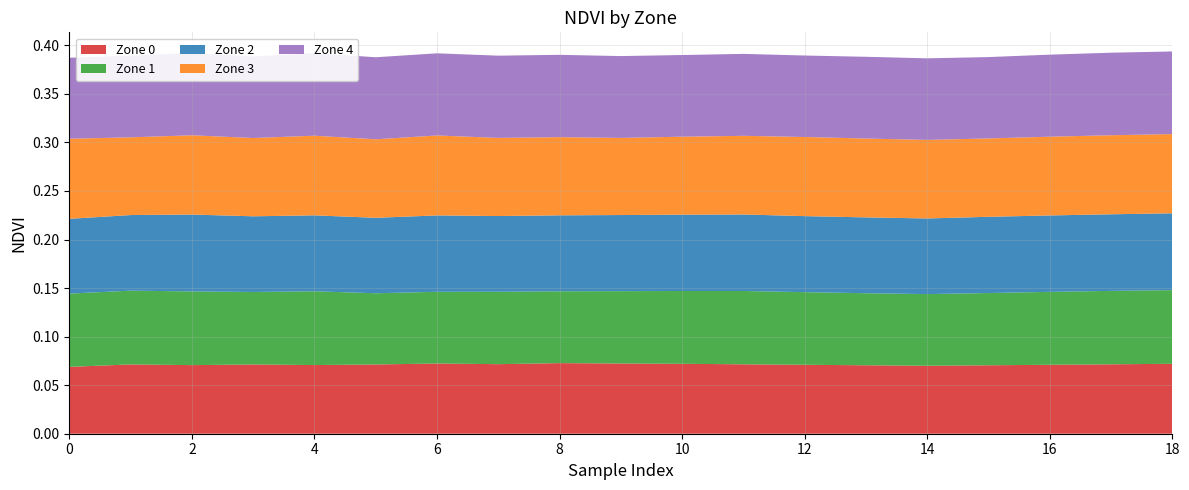

Reading left to right, transcribe all the data shown in this chart.

Zone 0: 0.1	0.1	0.1	0.1	0.1	0.1	0.1	0.1	0.1	0.1	0.1	0.1	0.1	0.1	0.1	0.1	0.1	0.1	0.1
Zone 1: 0.1	0.1	0.1	0.1	0.1	0.1	0.1	0.1	0.1	0.1	0.1	0.1	0.1	0.1	0.1	0.1	0.1	0.1	0.1
Zone 2: 0.1	0.1	0.1	0.1	0.1	0.1	0.1	0.1	0.1	0.1	0.1	0.1	0.1	0.1	0.1	0.1	0.1	0.1	0.1
Zone 3: 0.1	0.1	0.1	0.1	0.1	0.1	0.1	0.1	0.1	0.1	0.1	0.1	0.1	0.1	0.1	0.1	0.1	0.1	0.1
Zone 4: 0.1	0.1	0.1	0.1	0.1	0.1	0.1	0.1	0.1	0.1	0.1	0.1	0.1	0.1	0.1	0.1	0.1	0.1	0.1